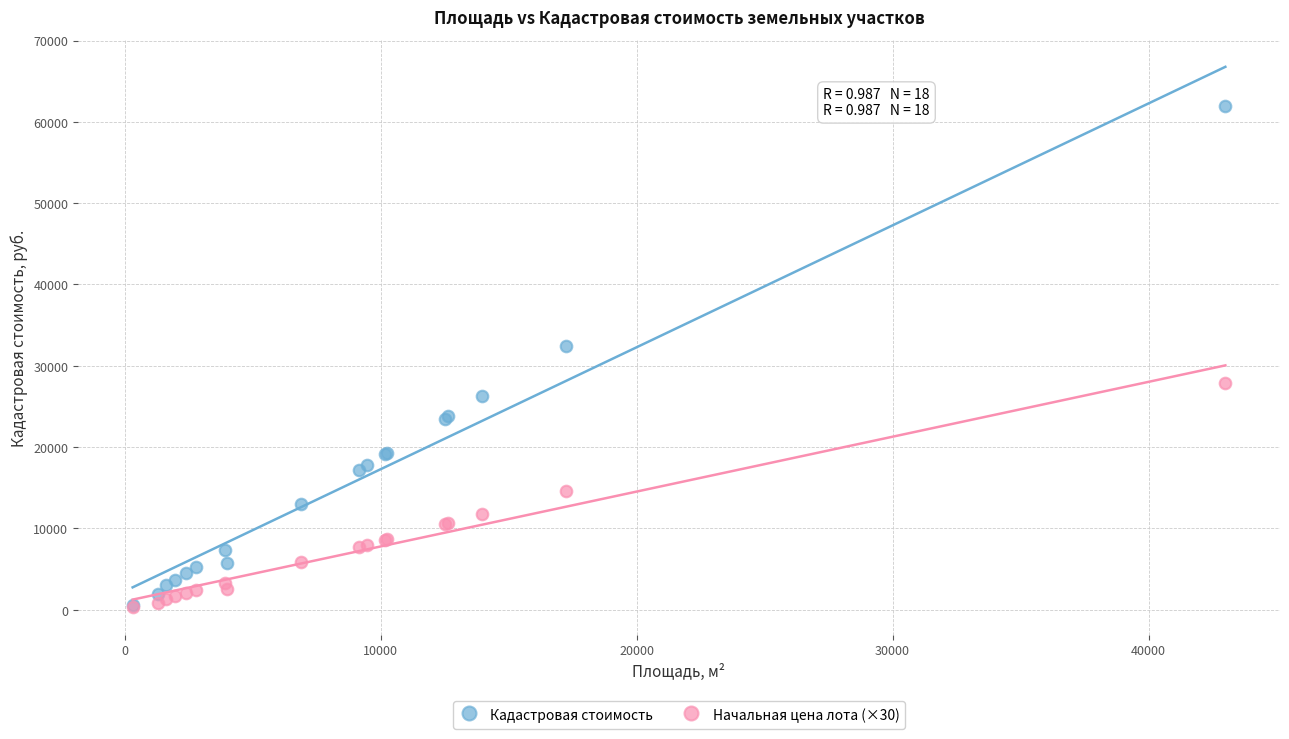

What are all the series names shown in the legend?

Кадастровая стоимость, Начальная цена лота (×30)